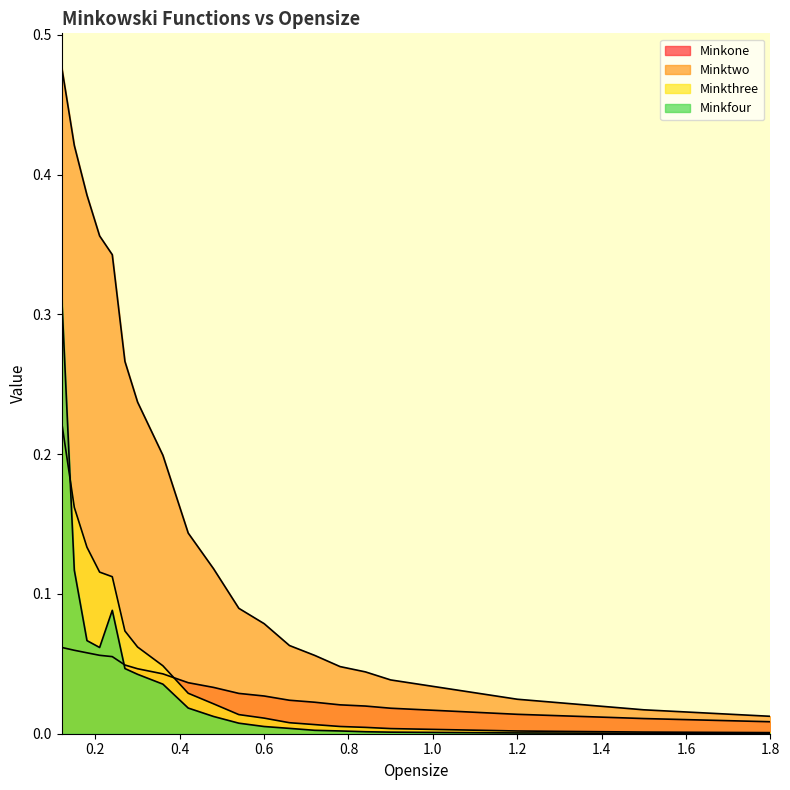

True or false: Minkone and Minktwo intersect in this chart.

False